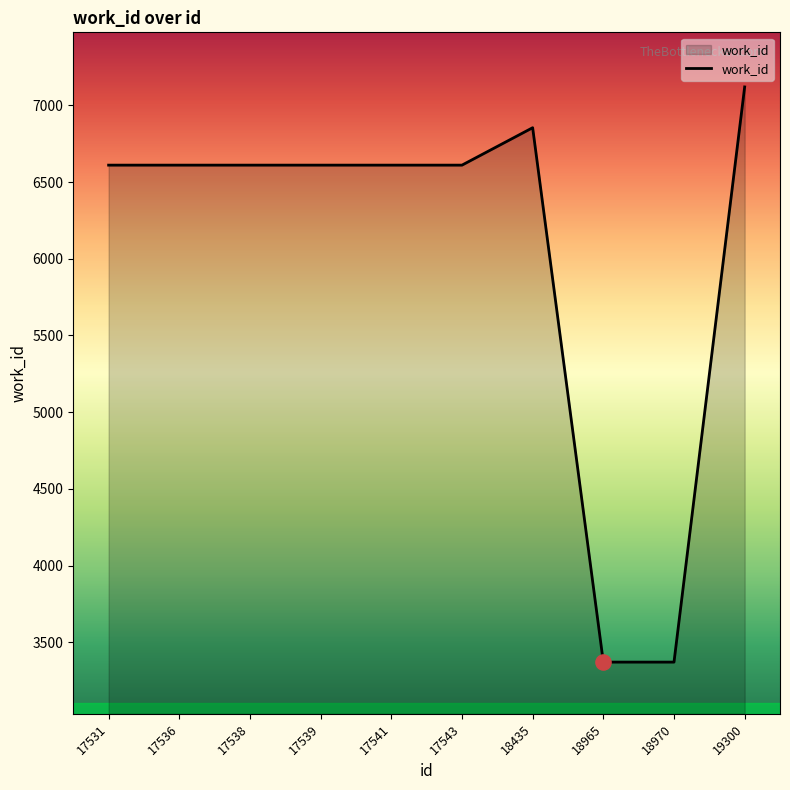

Between 17539 and 18965, which is larger?

17539